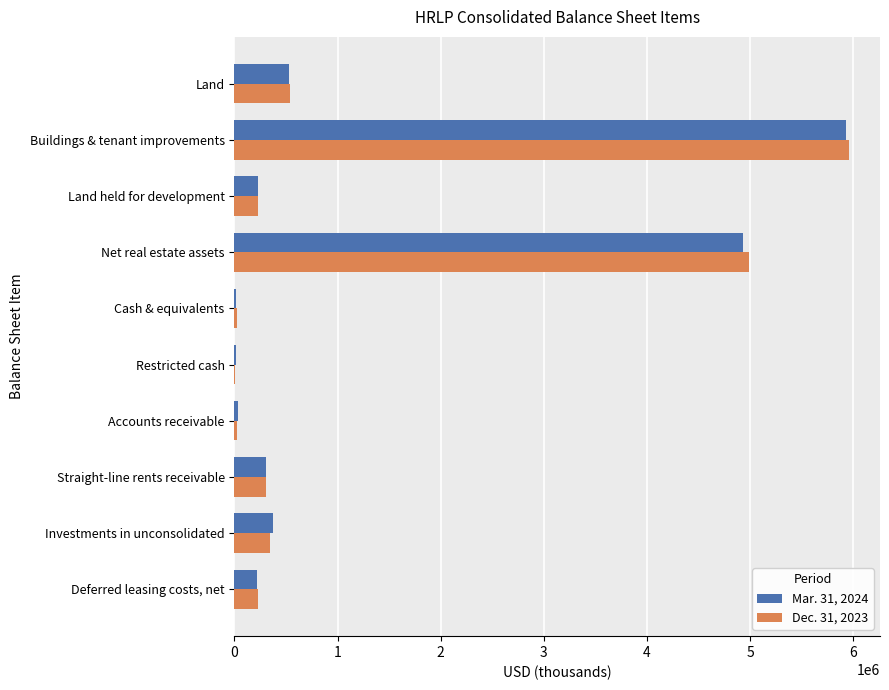

Which series has the widest spread of values?

Dec. 31, 2023